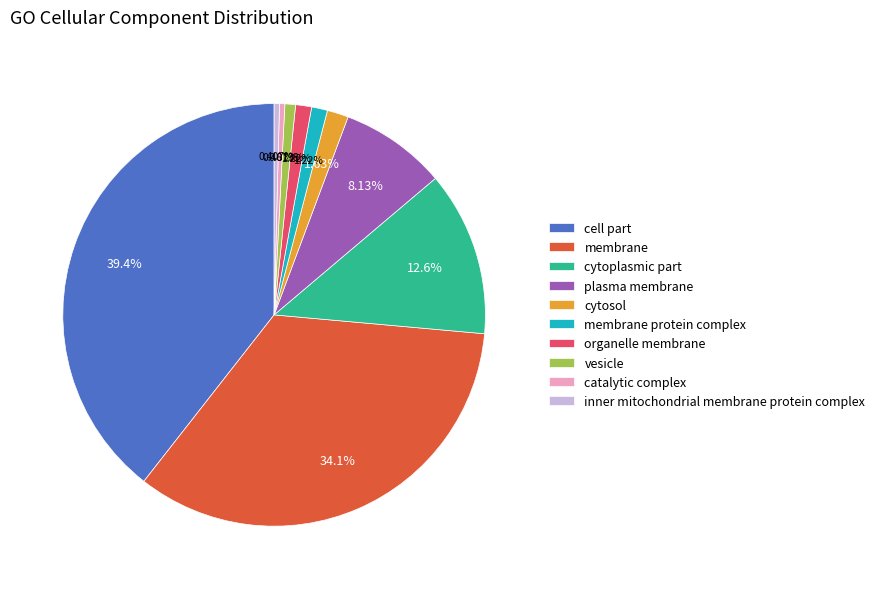

Is membrane protein complex the majority of the pie?

No